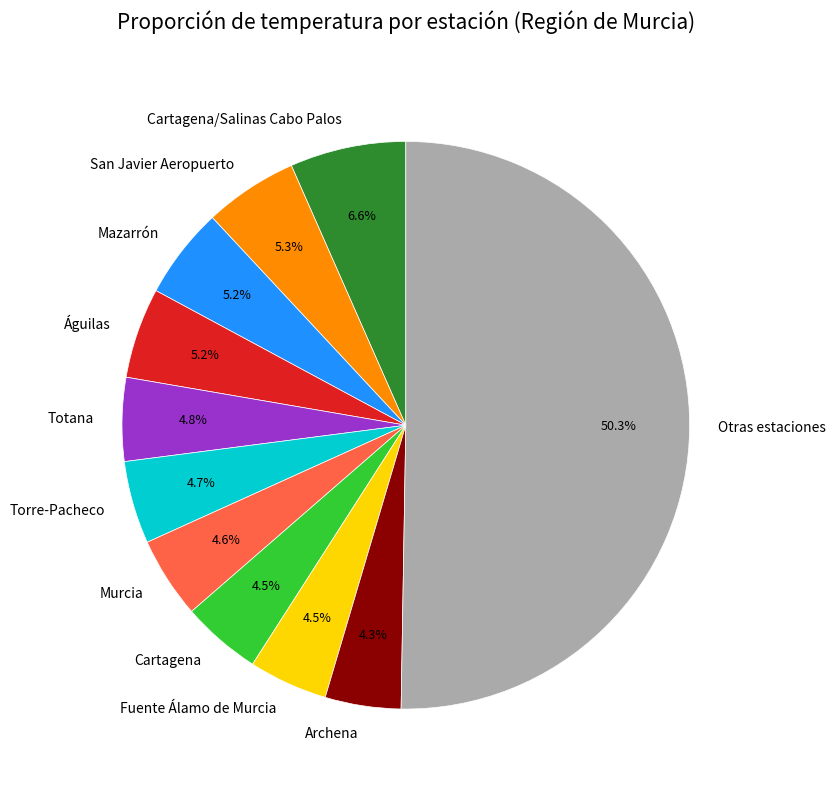

Approximately how many times larger is the value at San Javier Aeropuerto compared to Cartagena/Salinas Cabo Palos?

0.8